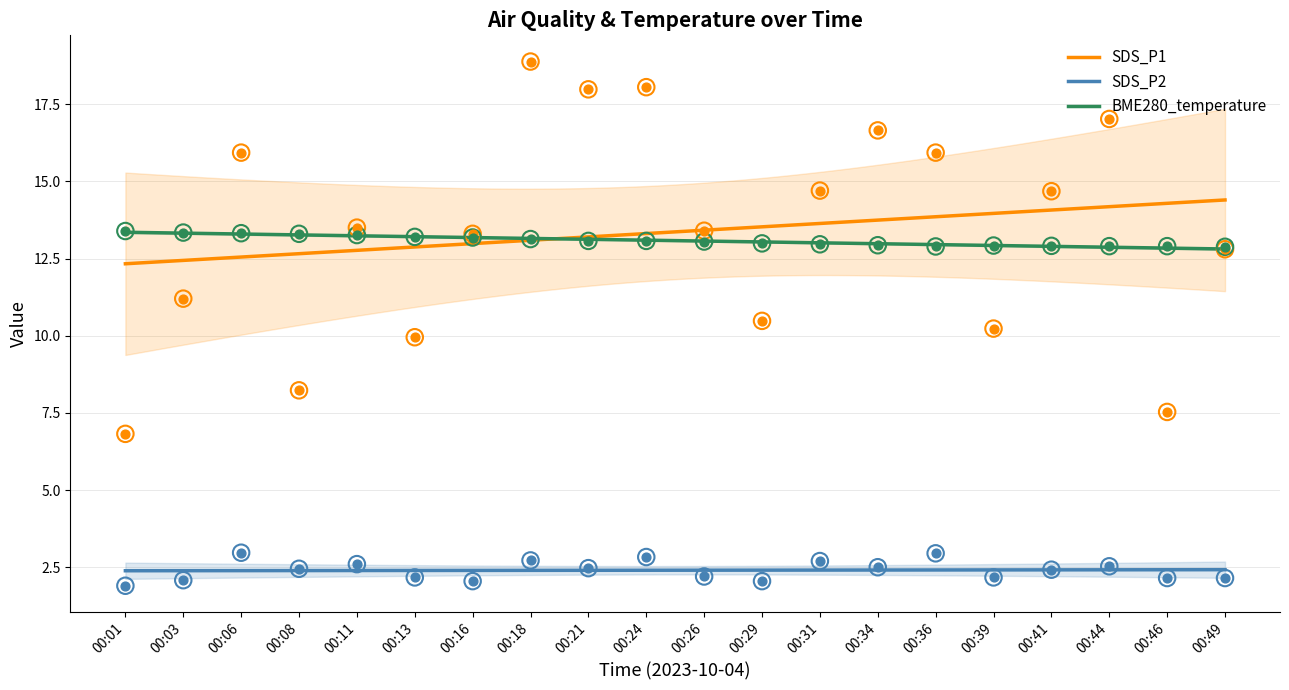

Which series has the largest total across all categories?

SDS_P1